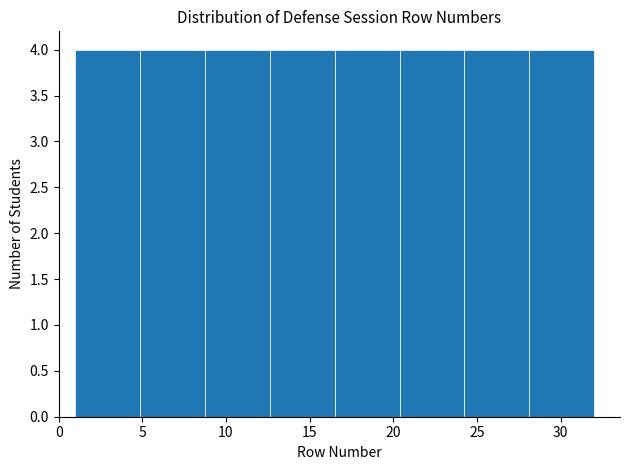

How tall is the bar that spans 16.5 to 20.5 on the x-axis? Neither the bar edges nor the heights are printed on the chart, so give them approximately, as read against the axes.

4